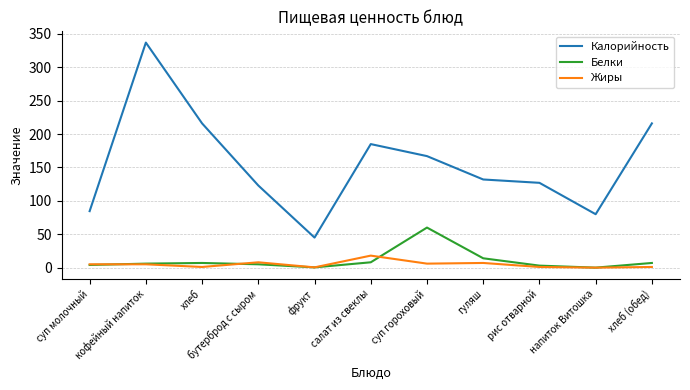

What position from the right is салат из свеклы?

6